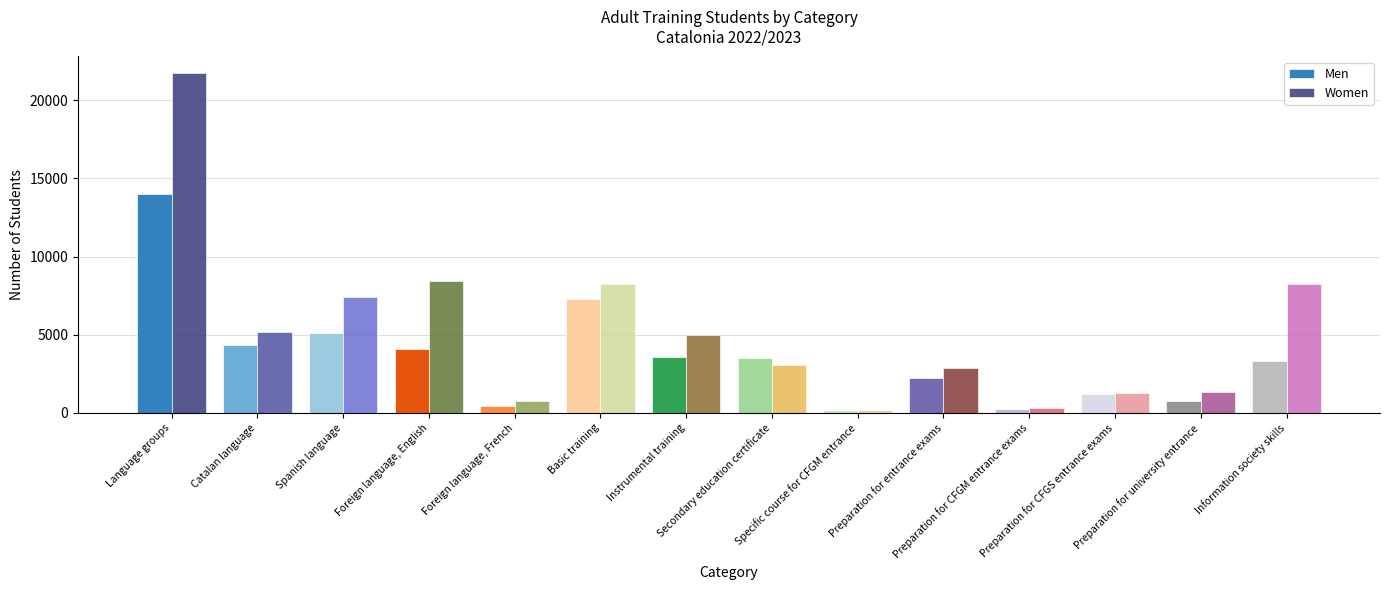

Rank the categories by Men value from lowest to highest.

Specific course for CFGM entrance, Preparation for CFGM entrance exams, Foreign language, French, Preparation for university entrance, Preparation for CFGS entrance exams, Preparation for entrance exams, Information society skills, Secondary education certificate, Instrumental training, Foreign language, English, Catalan language, Spanish language, Basic training, Language groups